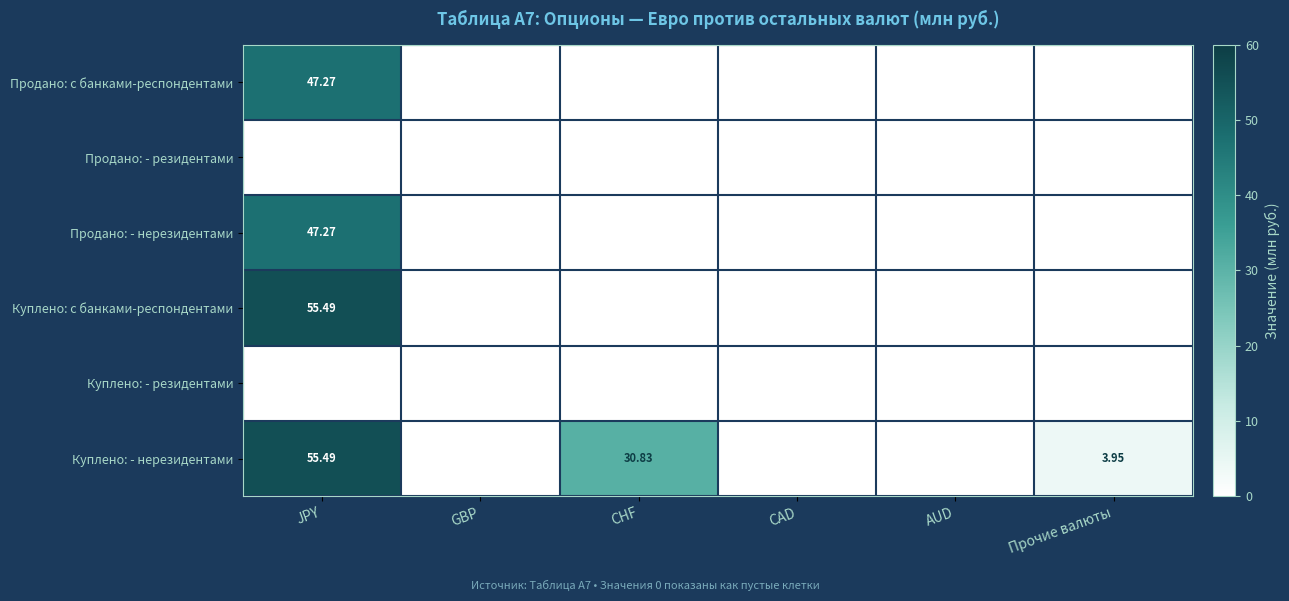

Between GBP and CAD, which is larger?

GBP